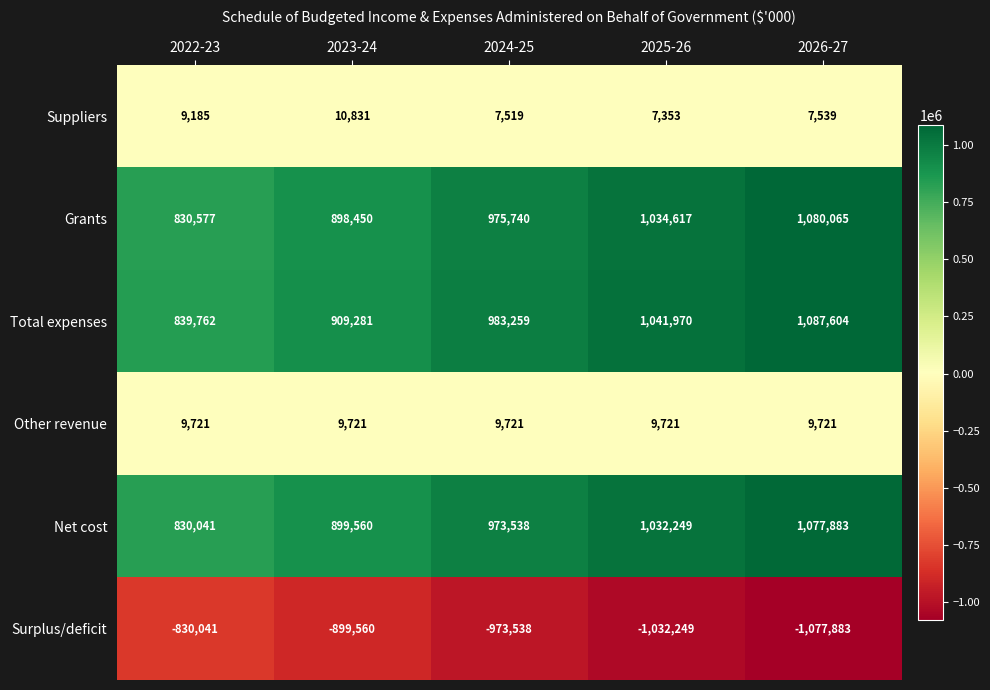

At how many categories does at least one series exceed 431635?

5